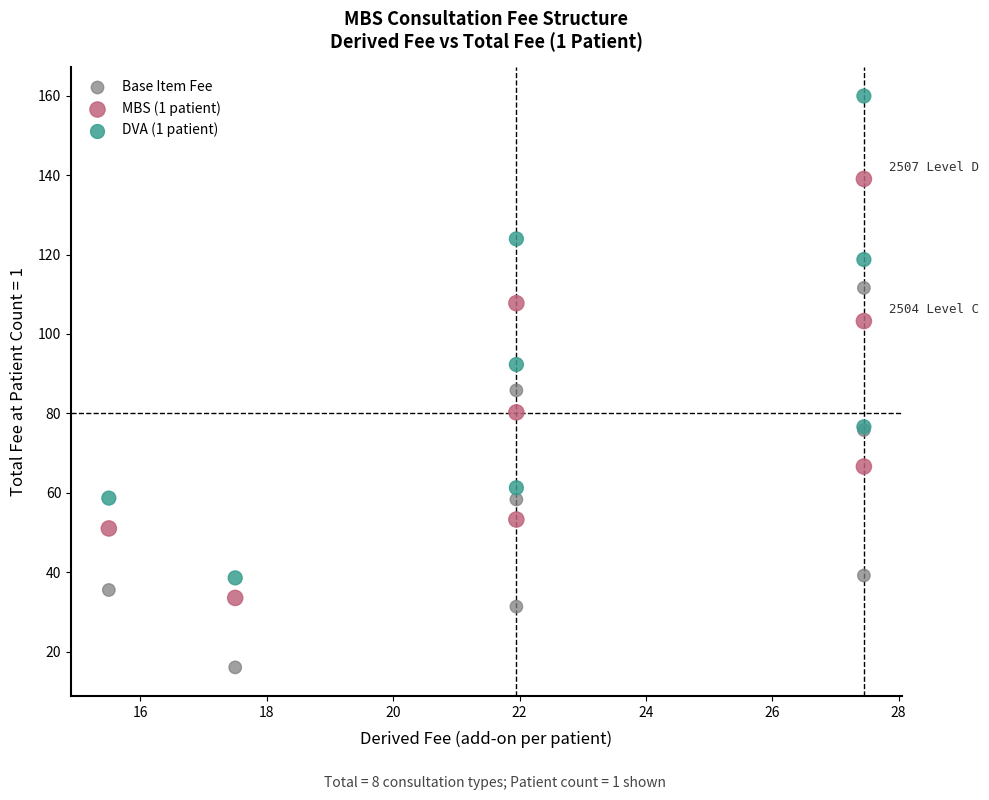

Which series contains the highest Y value?

DVA (1 patient)